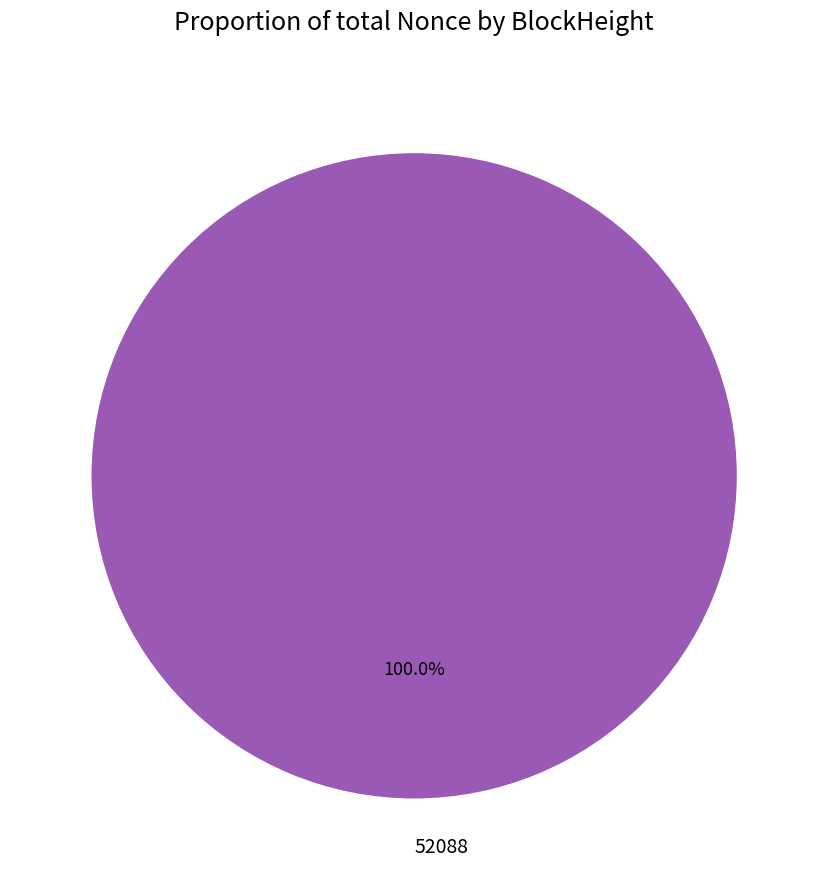

To the nearest percent, what percentage of the pie is 52088?

100%